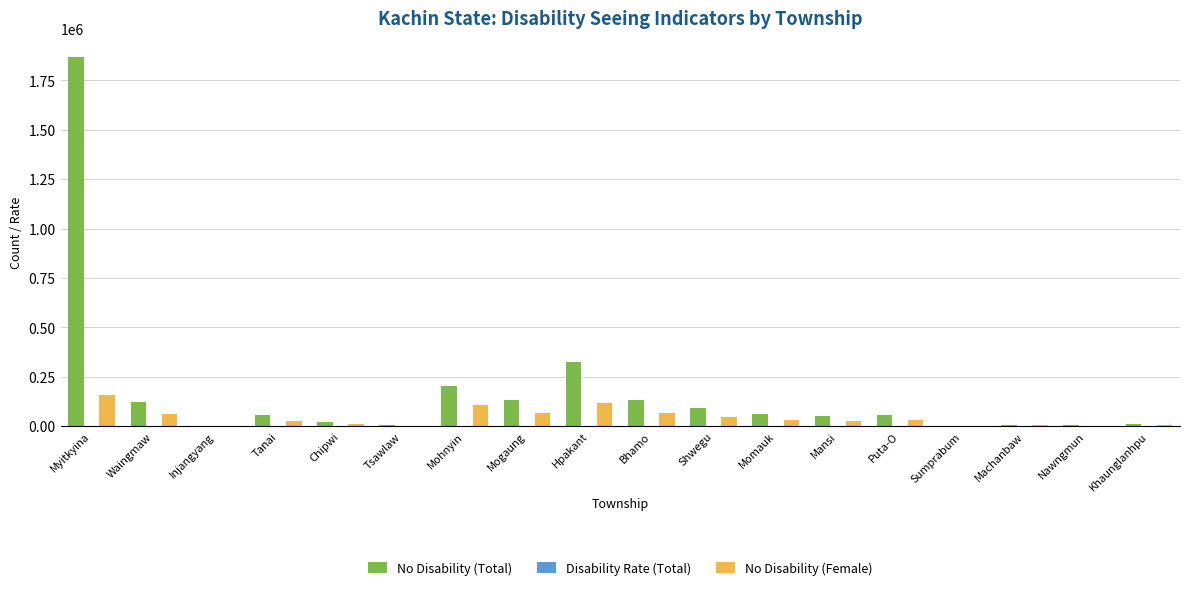

The value of No Disability (Female) at Myitkyina is 66111.5. True or false?

False